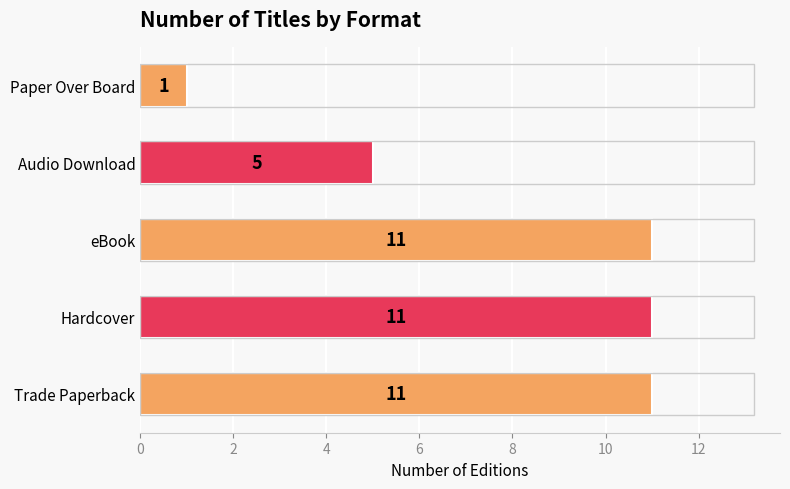

What is the change in value from eBook to Audio Download?

-6